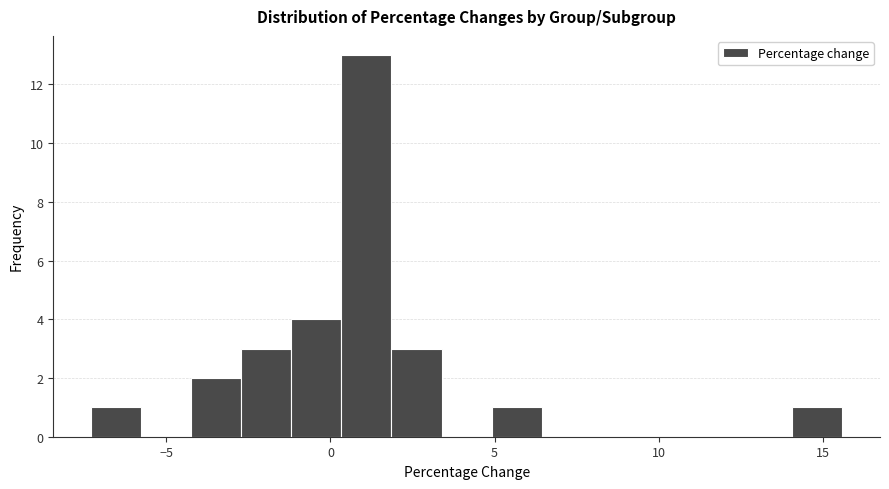

Around what value on the x-axis is the tallest bar? Give the approximate position of its centre, as read against the axis.

1.0